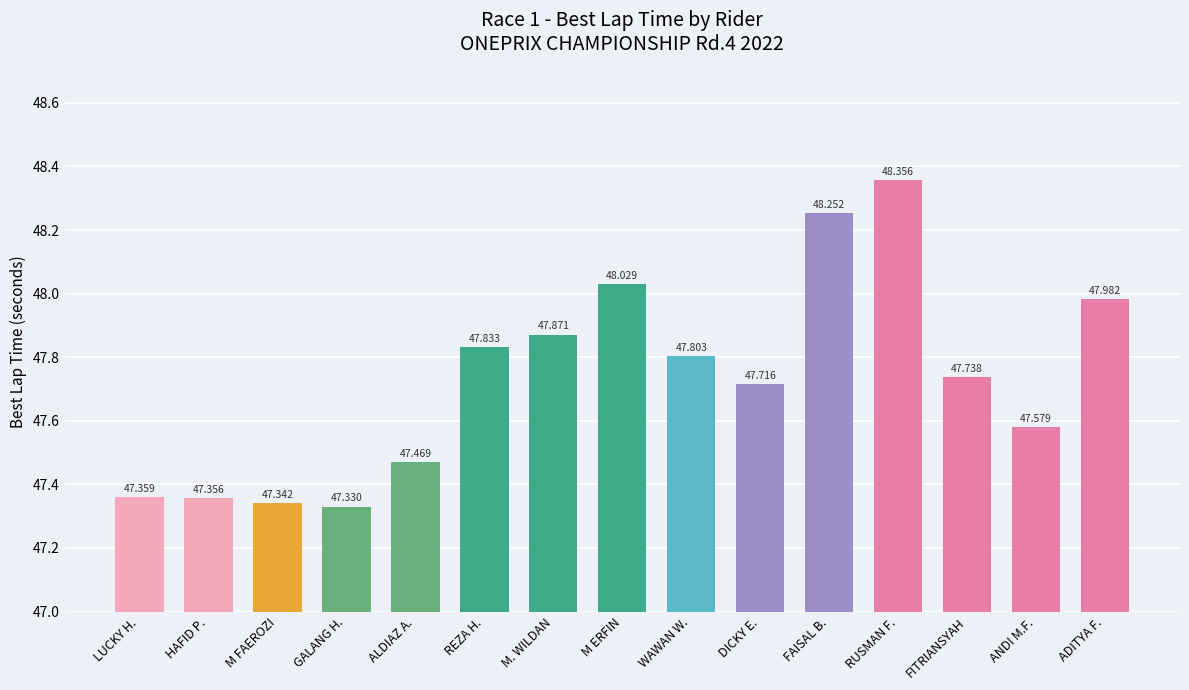

Reading left to right, what are all the values shown in this chart?

47.4	47.4	47.3	47.3	47.5	47.8	47.9	48.0	47.8	47.7	48.3	48.4	47.7	47.6	48.0